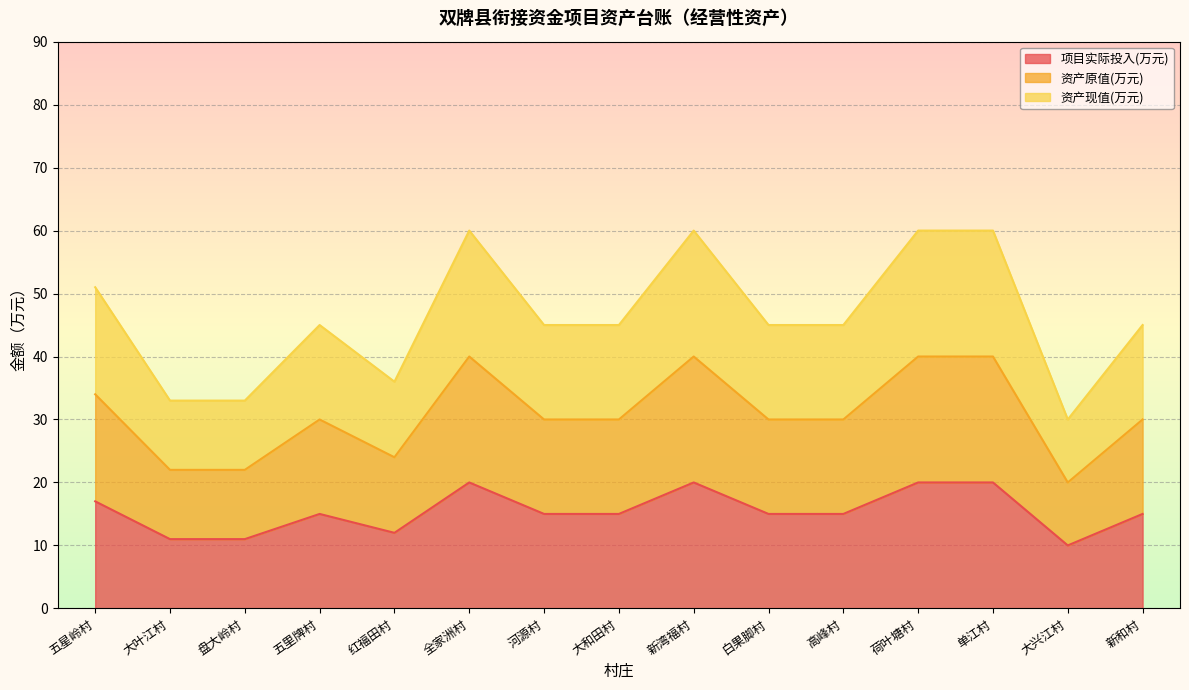

What is the total value across all series at 大和田村?

90